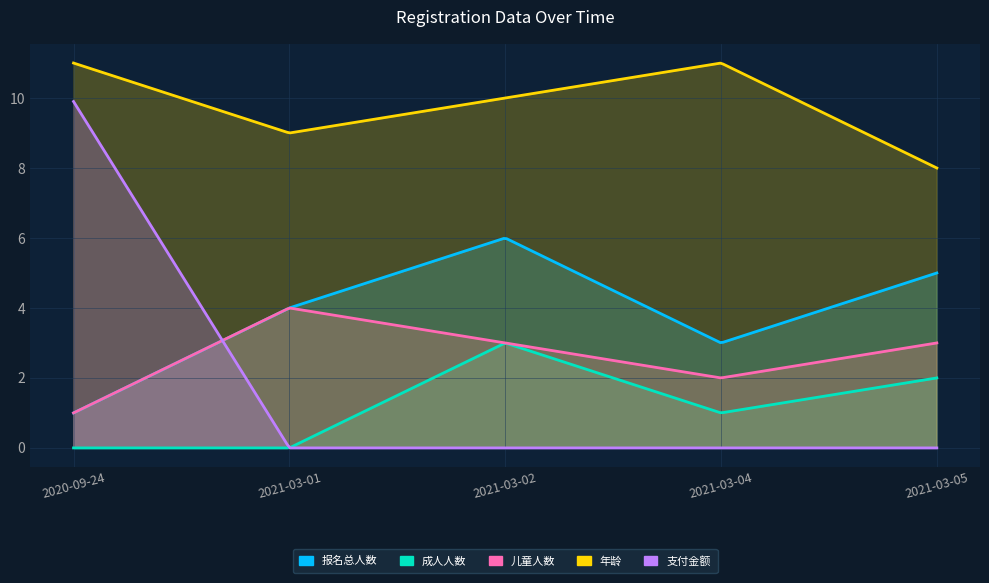

Is it true that 儿童人数 equals 3.0 at 2021-03-02?

True